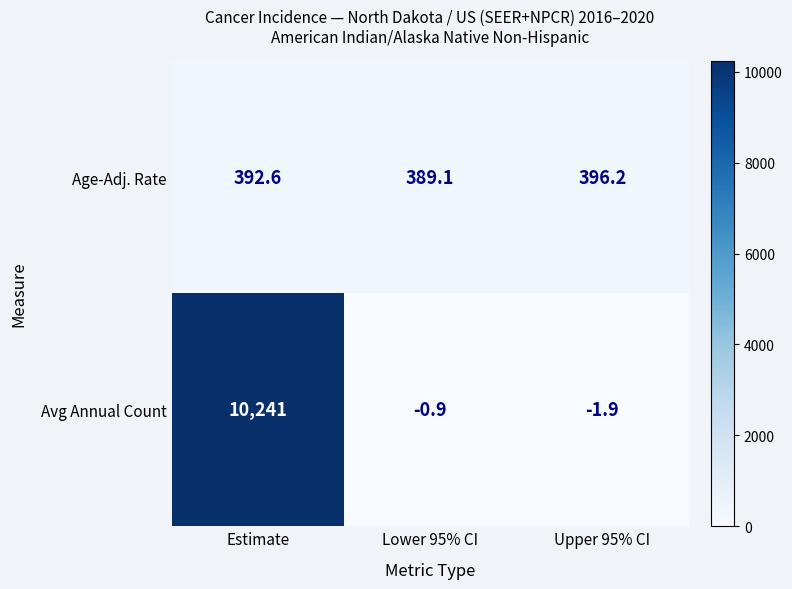

At which label does Avg Annual Count first exceed 0?

Estimate